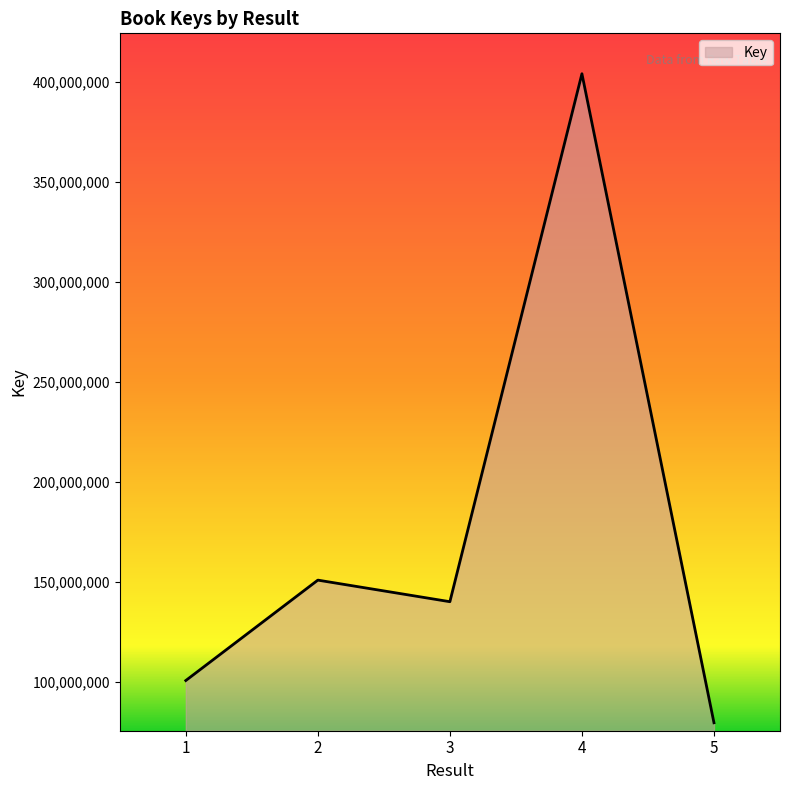

Where is the first local minimum?

3